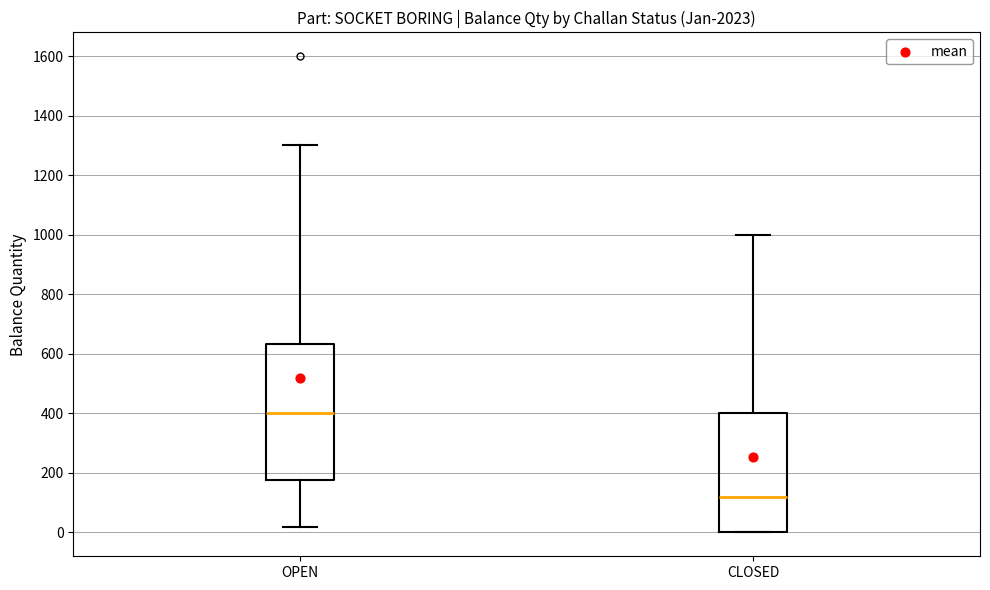

Reading left to right, transcribe this box plot: for each box, give where its median line is, the range the box spans, and where its two whiskers end, as read against the y-axis. The values are not printed on the chart, so give them approximately, as read against the axis.

OPEN: median 400, box 180 to 640, whiskers 20 to 1300
CLOSED: median 120, box 0 to 400, whiskers 0 to 1000